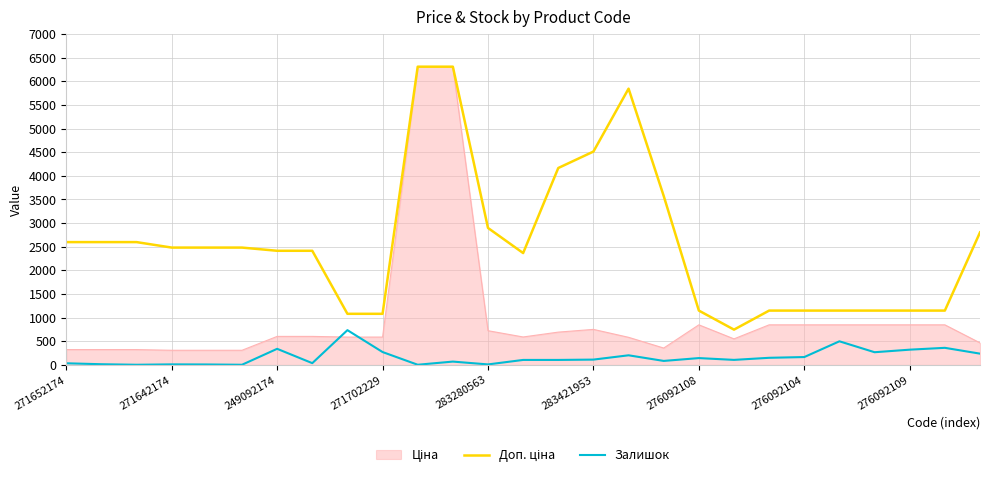

What is the highest value of the Залишок series?

736.0